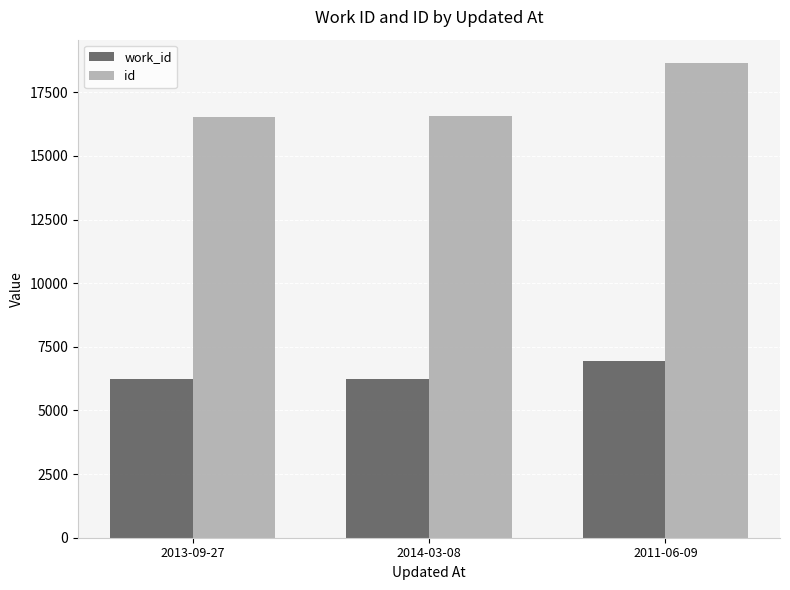

How many groups of bars are there?

3